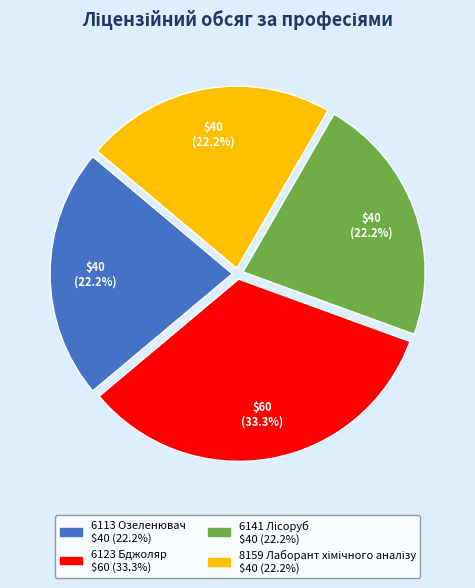

What percentage is the 6123 Бджоляр slice, to the nearest percent?

33%